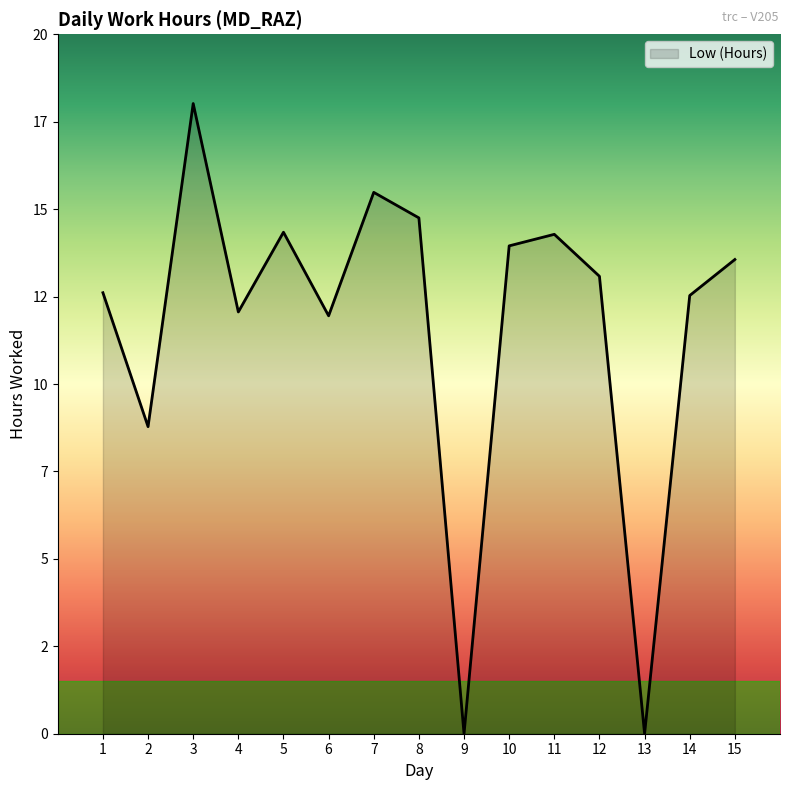

Is it true that the value at 15 is 24.4?

False